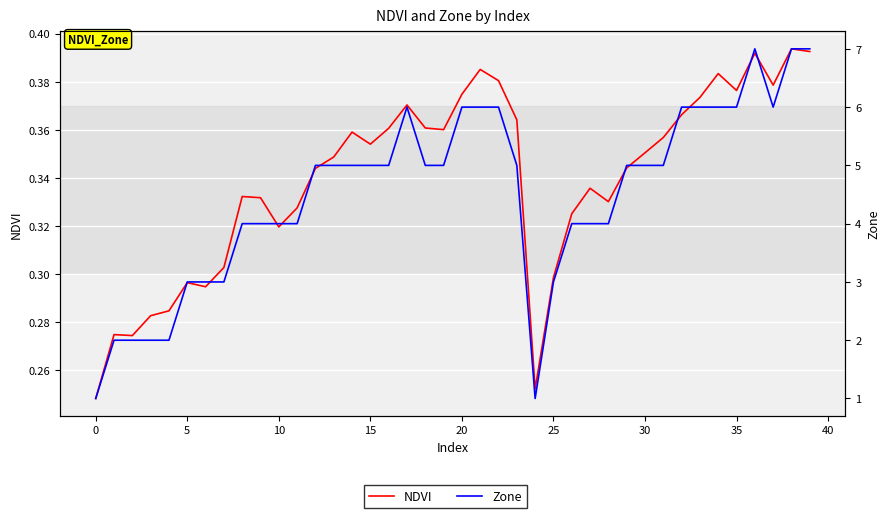

True or false: Zone and NDVI intersect in this chart.

False